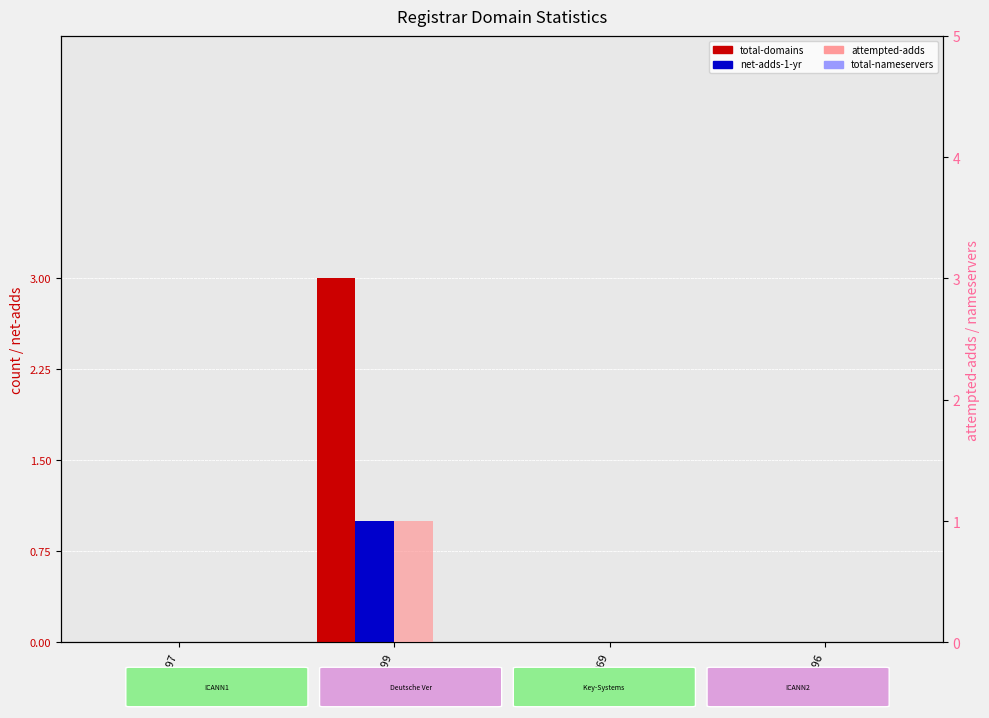

What is the difference between the maximum and minimum values in the net-adds-1-yr series?

1